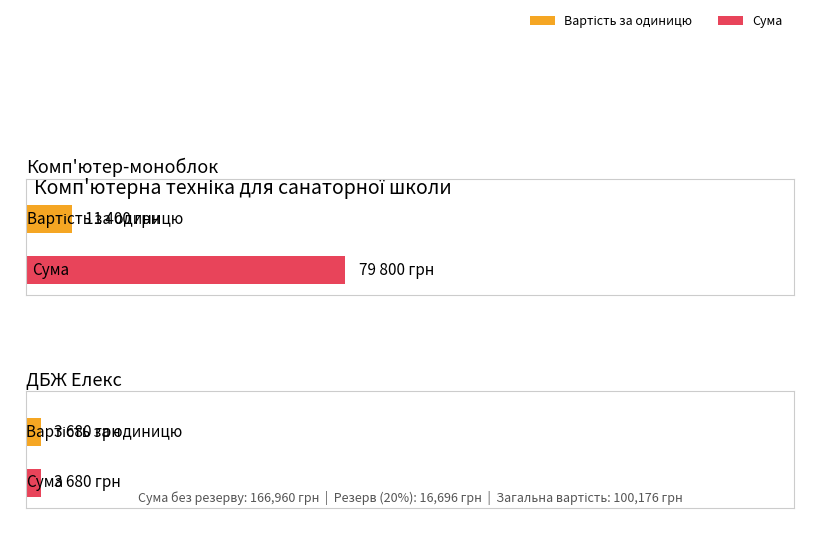

How many categories are shown in the chart?

2